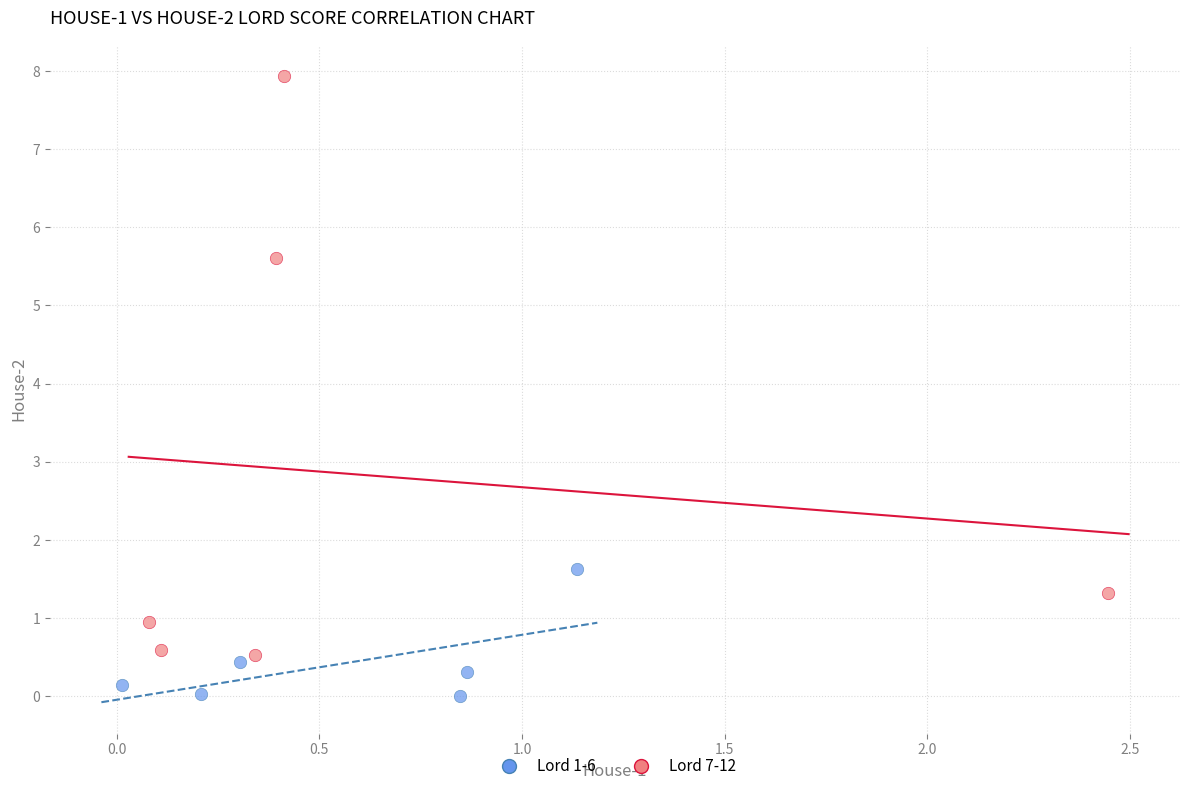

Which series contains the highest Y value?

Lord 7-12